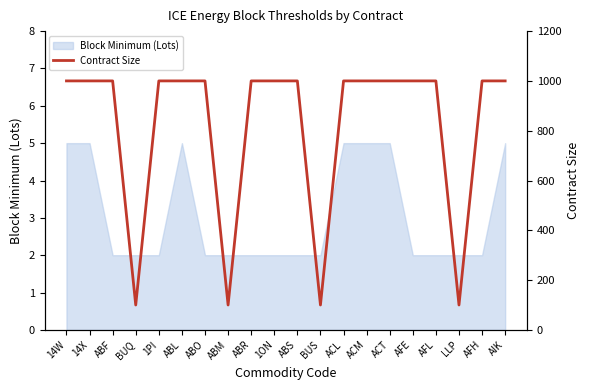

What is the maximum value shown in the chart?

1000